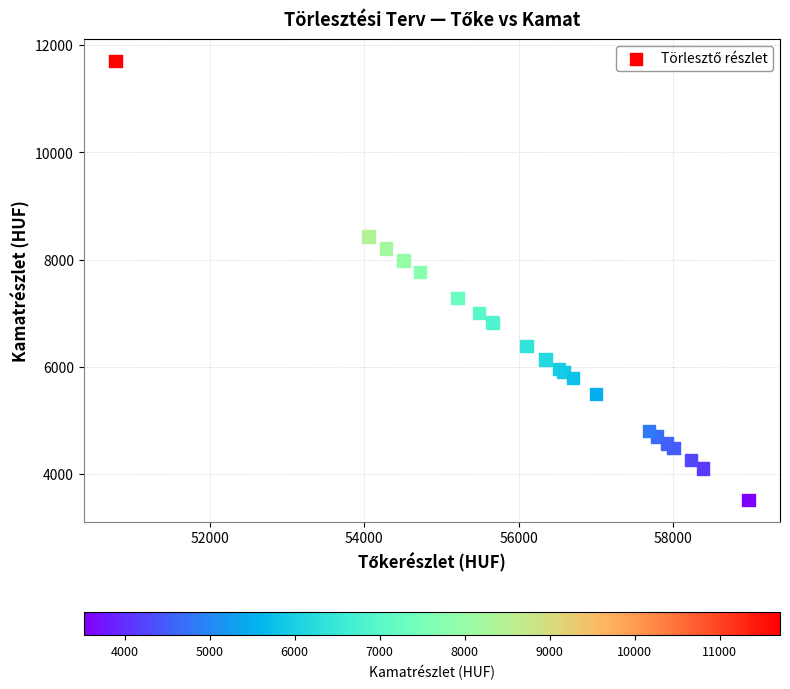

What Y value in the scatter plot is closest to 7614?

7769